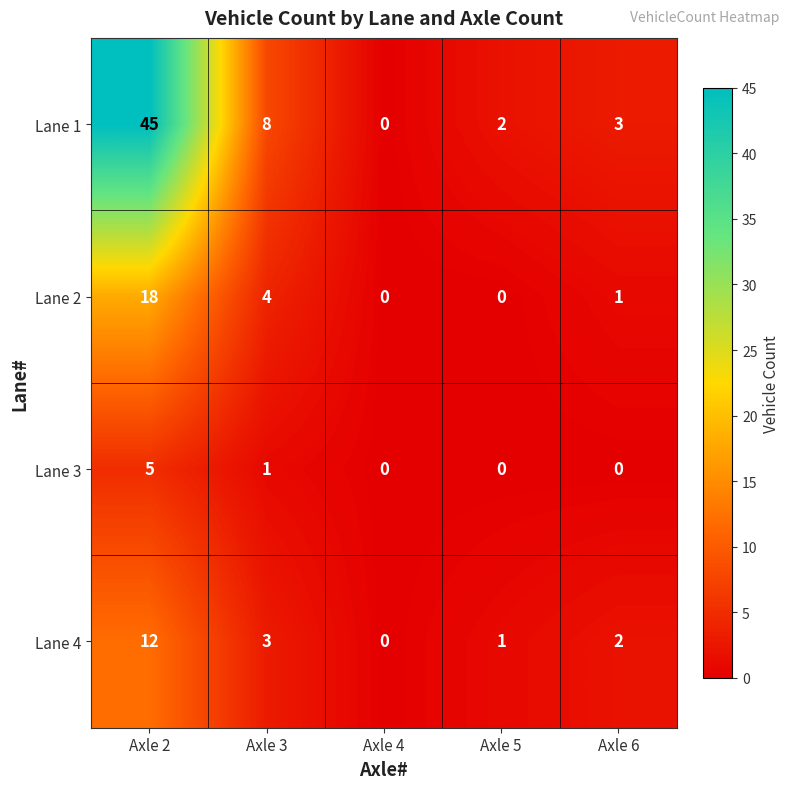

What is the spread (max minus min) of values at Axle 6?

3